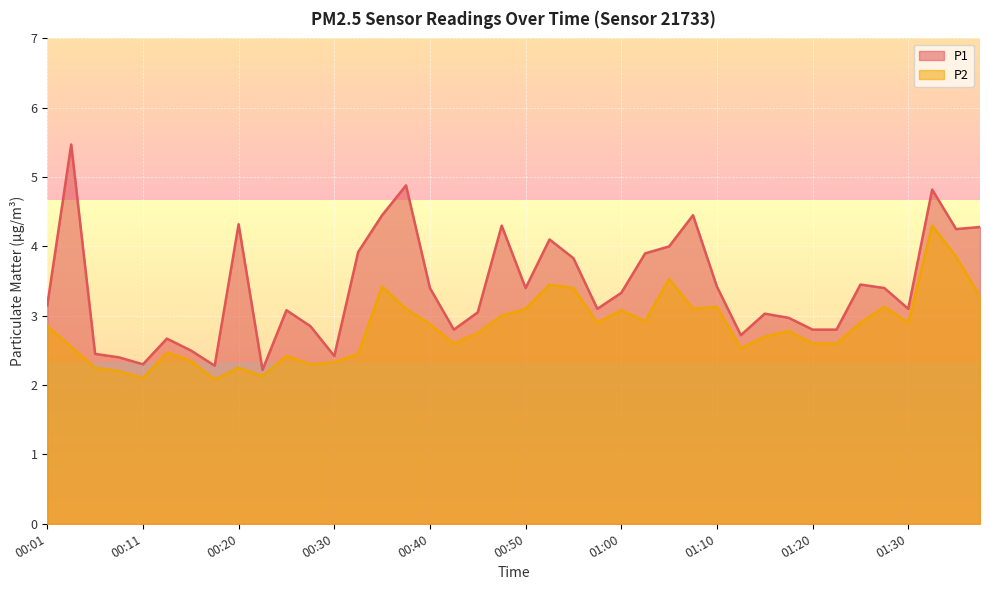

How many lines are shown in the chart?

2